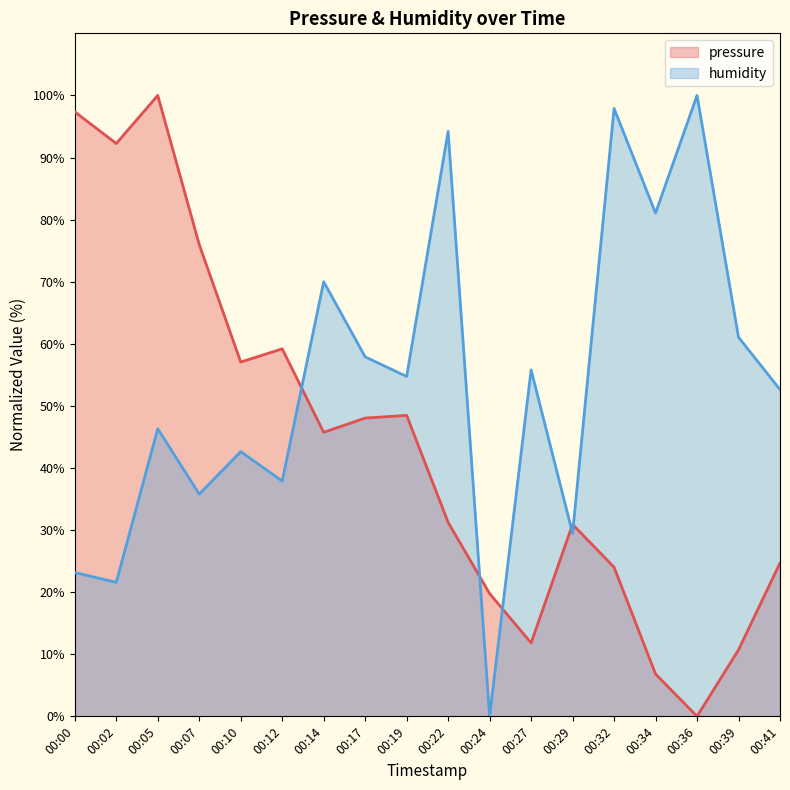

Does the chart display data point markers on the line(s)?

No